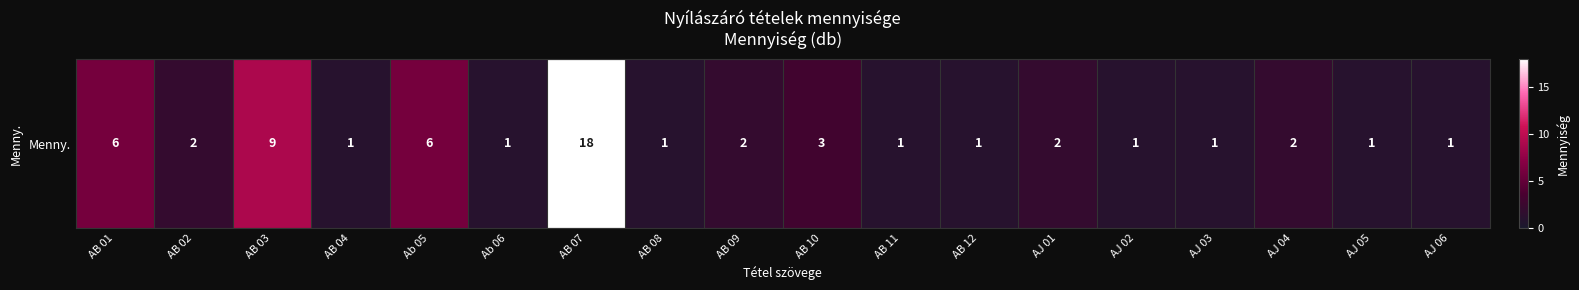

Reading left to right, transcribe all the data shown in this chart.

6	2	9	1	6	1	18	1	2	3	1	1	2	1	1	2	1	1